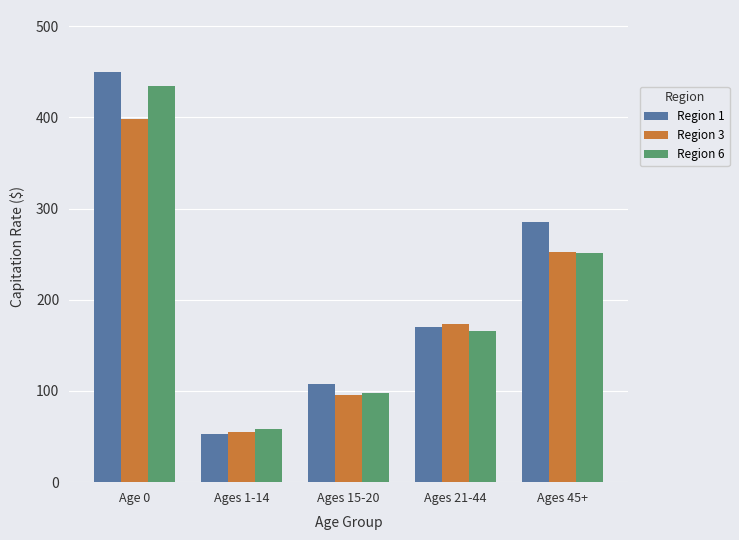

Between Ages 1-14 and Ages 21-44, which series saw the biggest shift?

Region 3